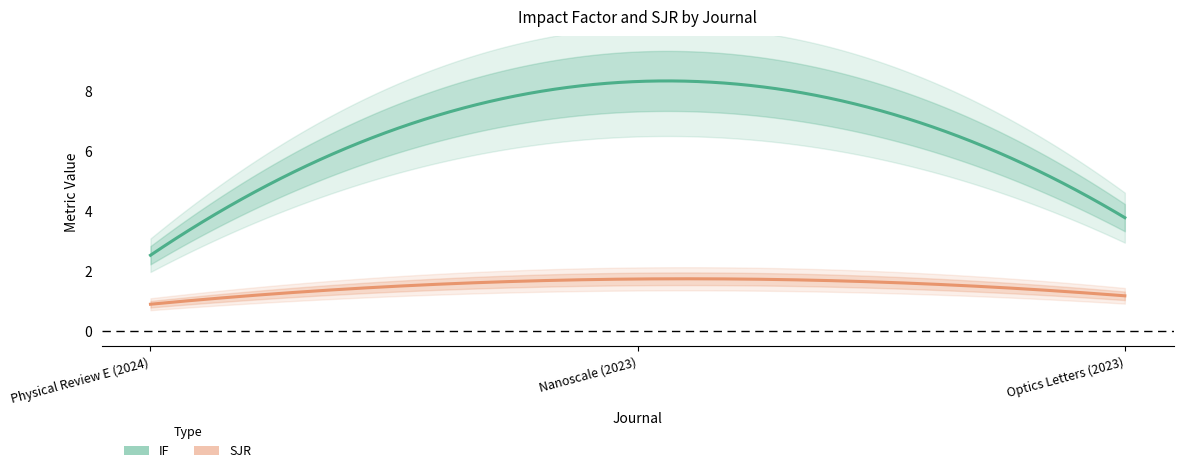

Is this an area chart (filled region under the line)?

No